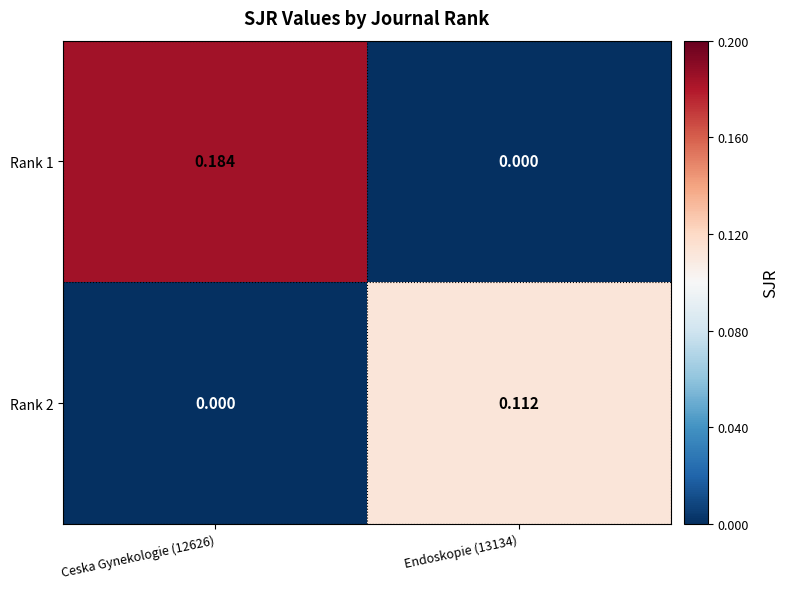

Is the value of Rank 2 at Endoskopie (13134) greater than the value of Rank 1 at Ceska Gynekologie (12626)?

No